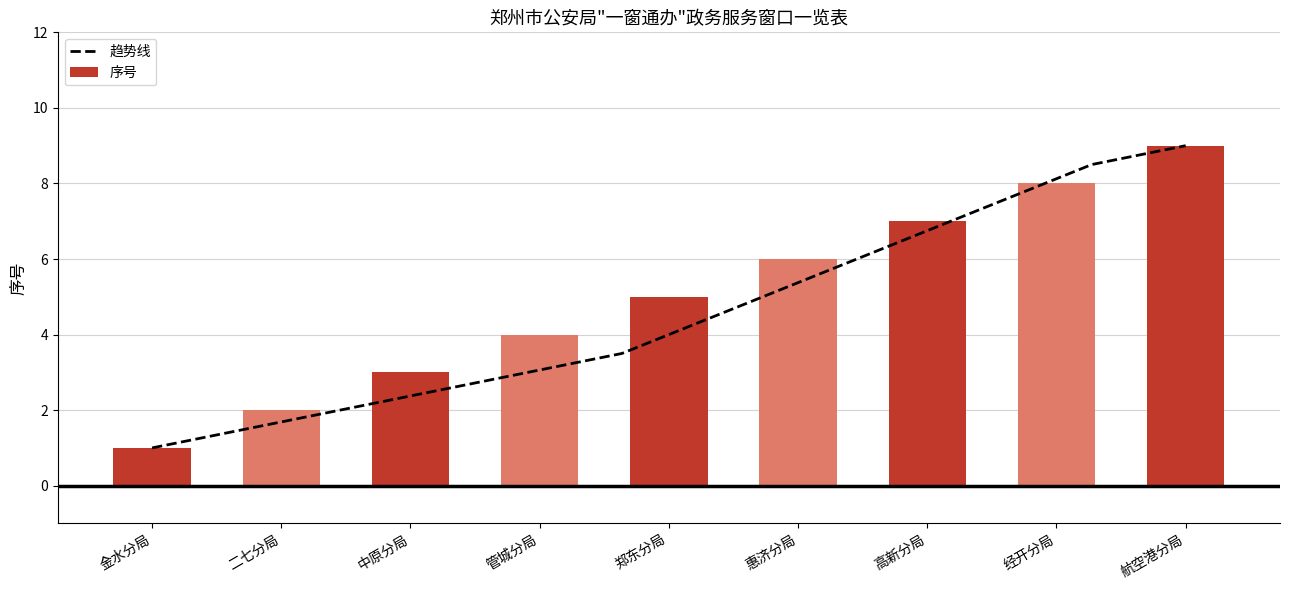

How many values exceed 5?

4